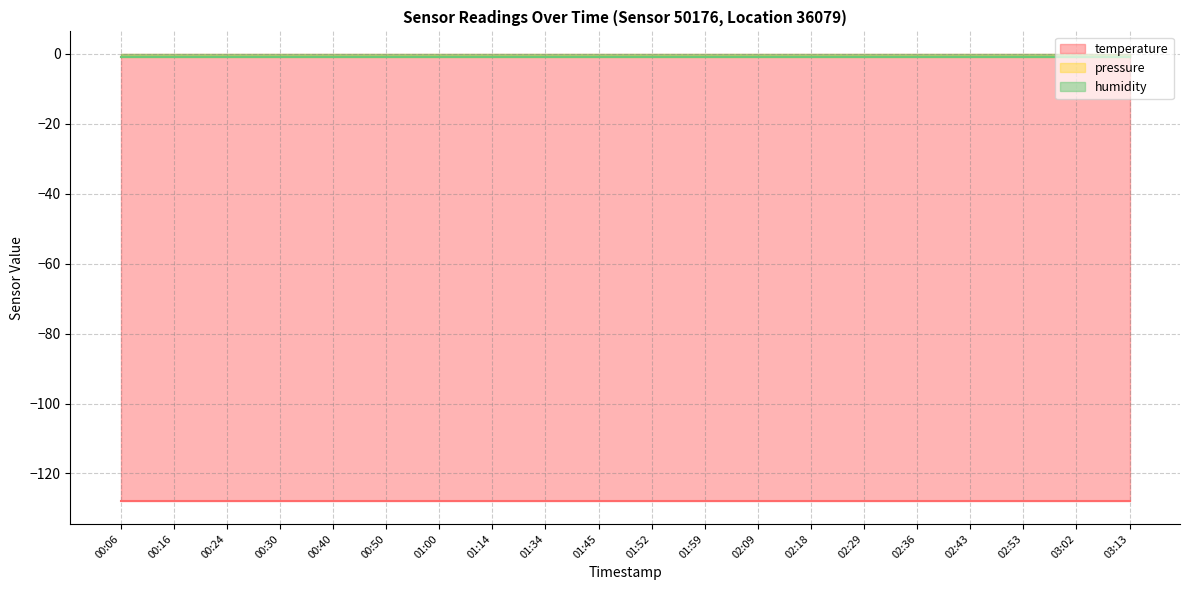

How many series are shown in this chart?

3